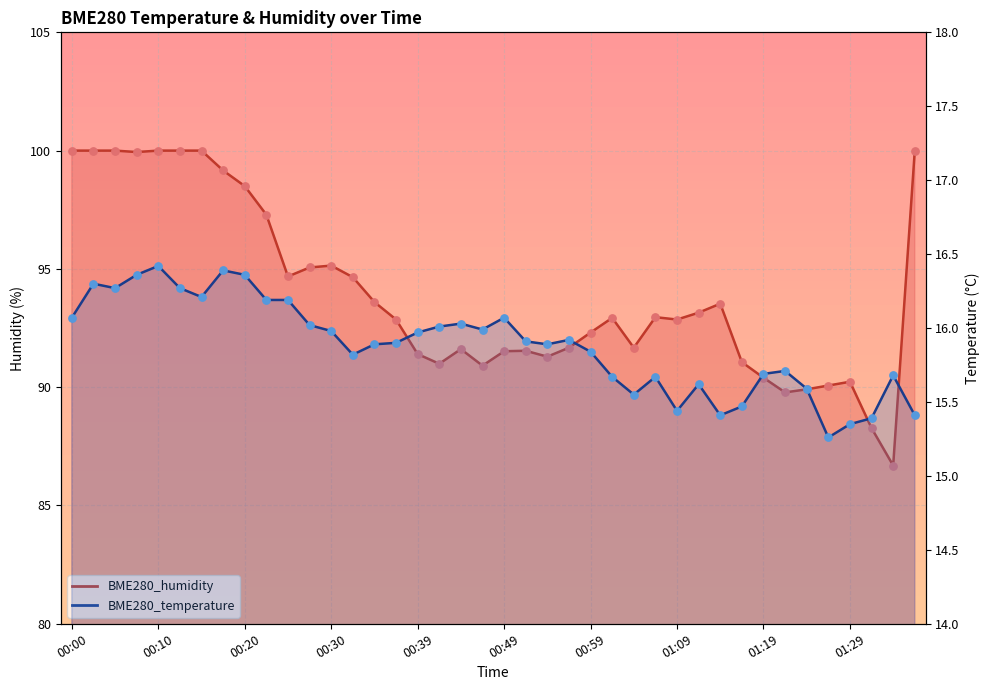

At which category is the sum across all series the highest?

00:10